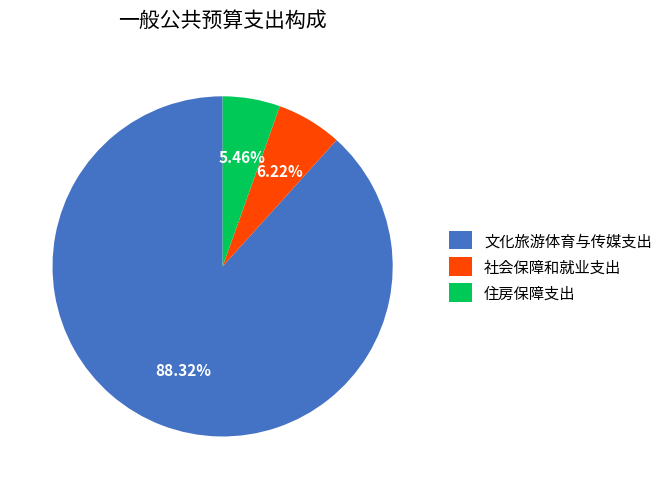

To the nearest percent, what portion does 社会保障和就业支出 represent?

6%